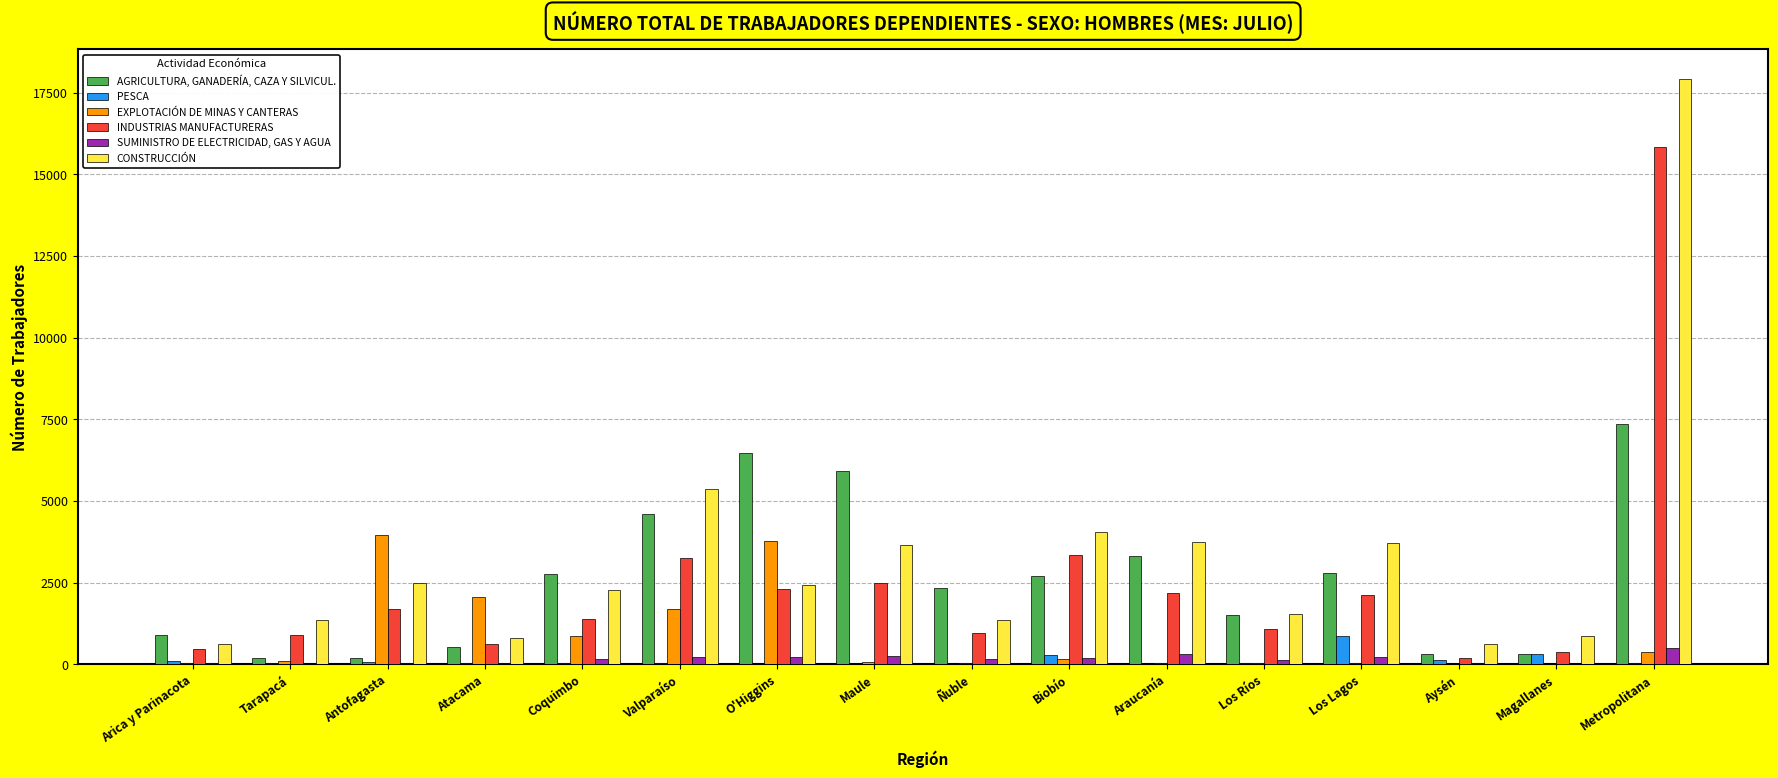

Which series changed the most between Antofagasta and Maule?

AGRICULTURA, GANADERÍA, CAZA Y SILVICUL.